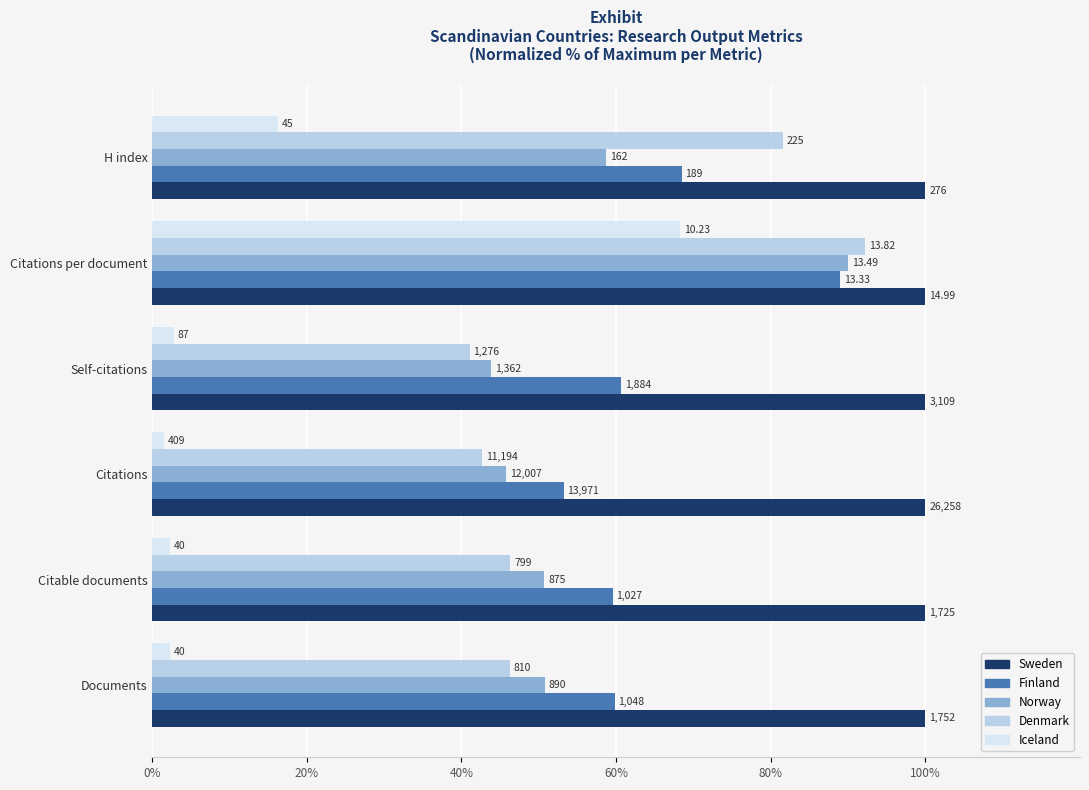

What are all the series names shown in the legend?

Sweden, Finland, Norway, Denmark, Iceland